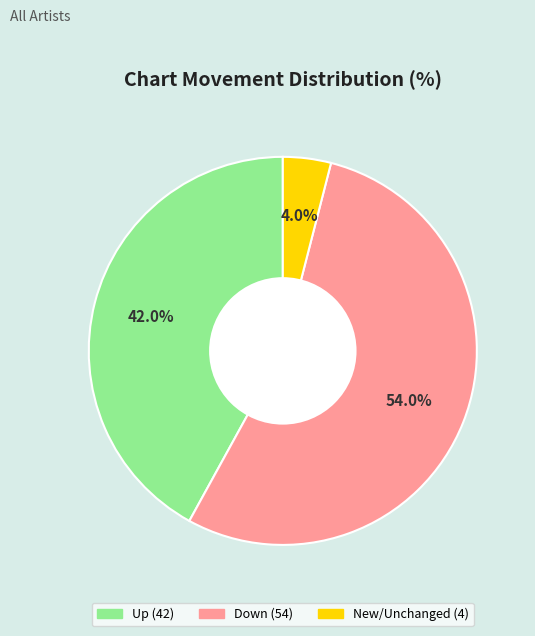

Is there any slice that represents more than half of the pie?

Yes